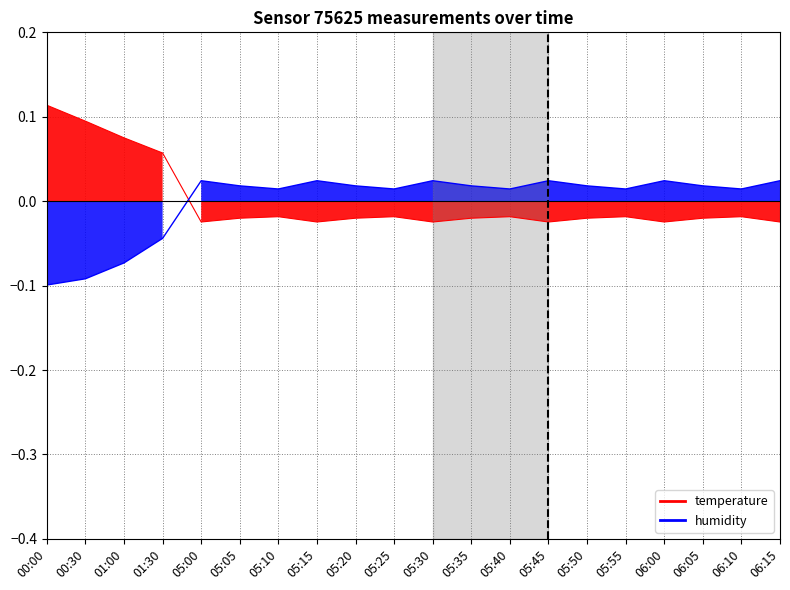

Where is the first local maximum for humidity?

05:00